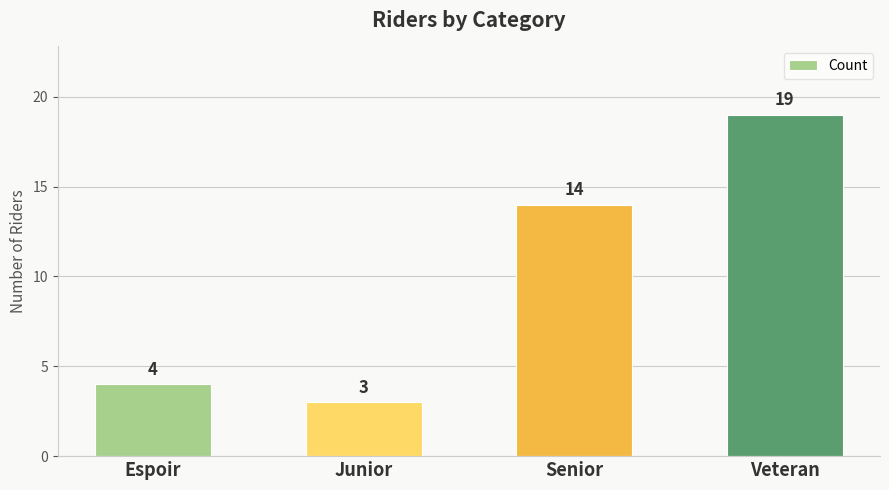

List the labels in order of value, smallest first.

Junior, Espoir, Senior, Veteran